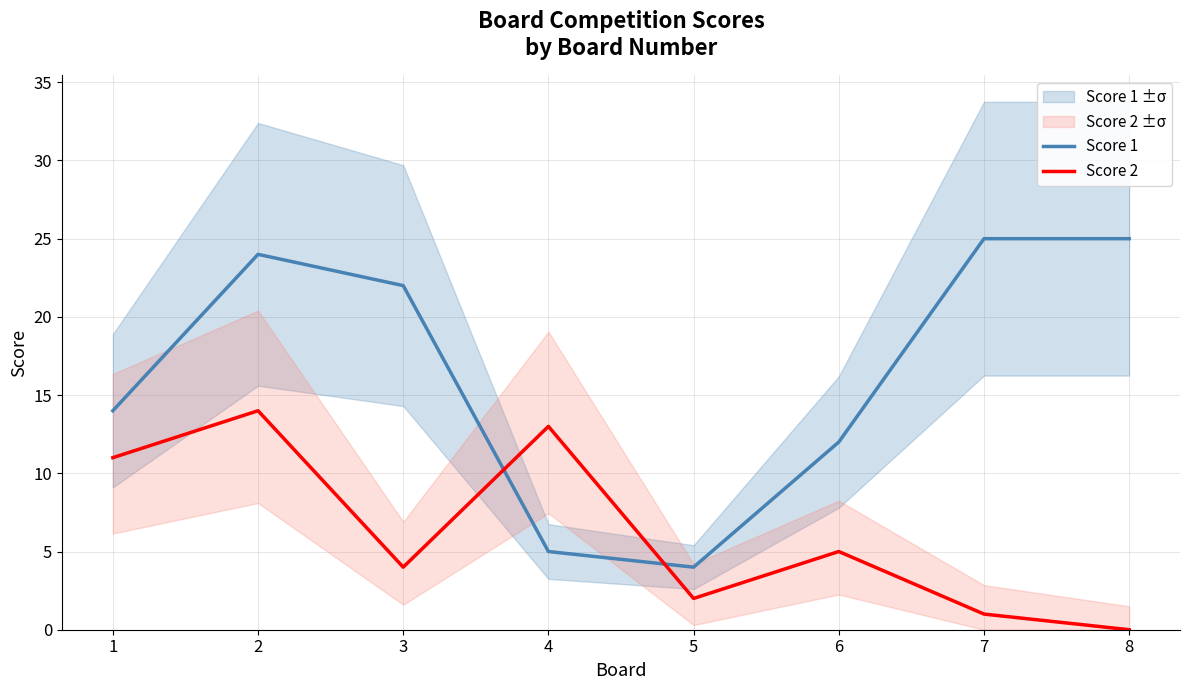

What are all the series names shown in the legend?

Score 1, Score 2